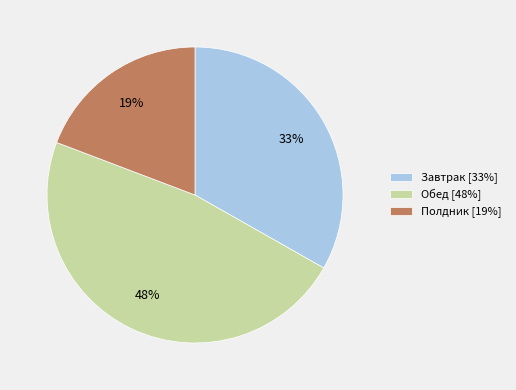

What is the ratio of the value at Полдник [19%] to the value at Обед [48%]?

0.4